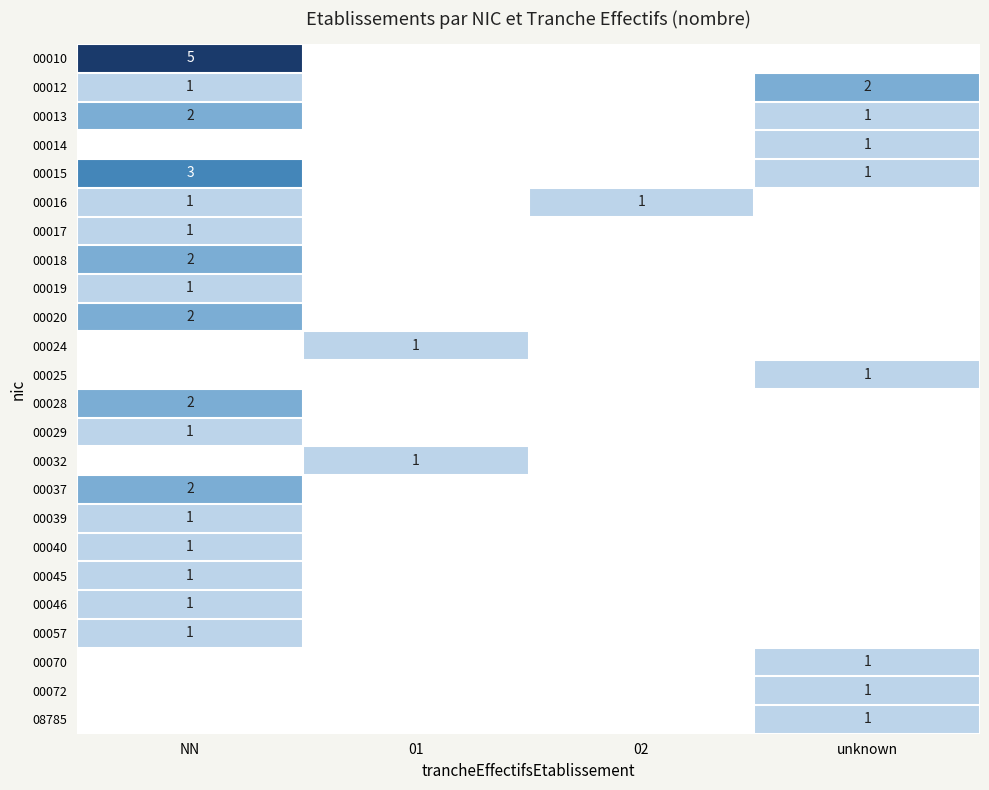

The value of 00024 at 01 is 1. True or false?

True